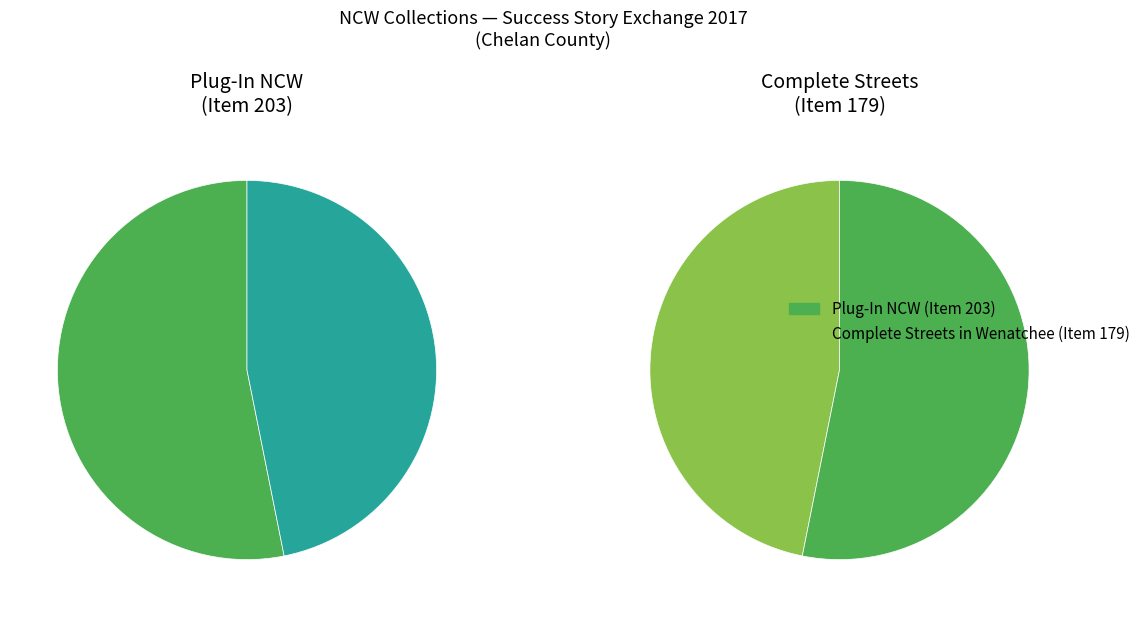

To the nearest percent, what percentage of the pie is Complete Streets in Wenatchee (2017)?

47%